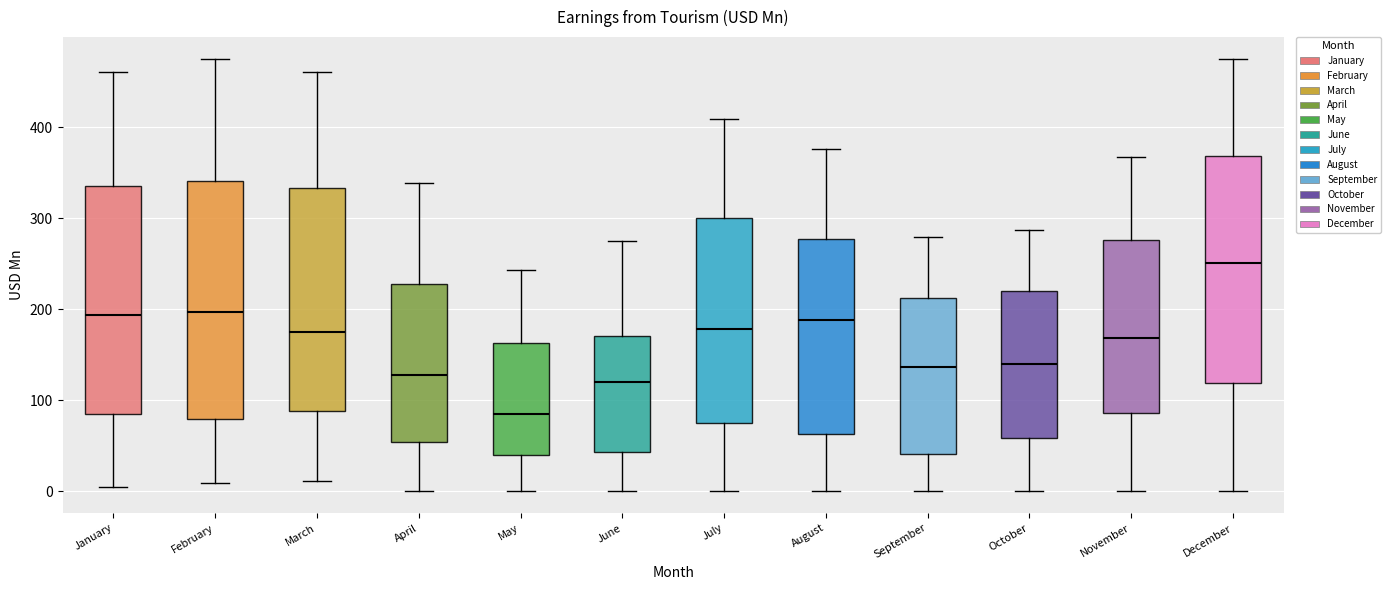

Reading left to right, read every box against the y-axis: the position of its median line, the range the box covers, and the ends of its whiskers. The values are not printed on the chart, so give them approximately, as read against the axis.

January: median 190, box 80 to 340, whiskers 0 to 460
February: median 200, box 80 to 340, whiskers 10 to 480
March: median 180, box 90 to 330, whiskers 10 to 460
April: median 130, box 50 to 230, whiskers 0 to 340
May: median 90, box 40 to 160, whiskers 0 to 240
June: median 120, box 40 to 170, whiskers 0 to 280
July: median 180, box 70 to 300, whiskers 0 to 410
August: median 190, box 60 to 280, whiskers 0 to 380
September: median 140, box 40 to 210, whiskers 0 to 280
October: median 140, box 60 to 220, whiskers 0 to 290
November: median 170, box 90 to 280, whiskers 0 to 370
December: median 250, box 120 to 370, whiskers 0 to 480